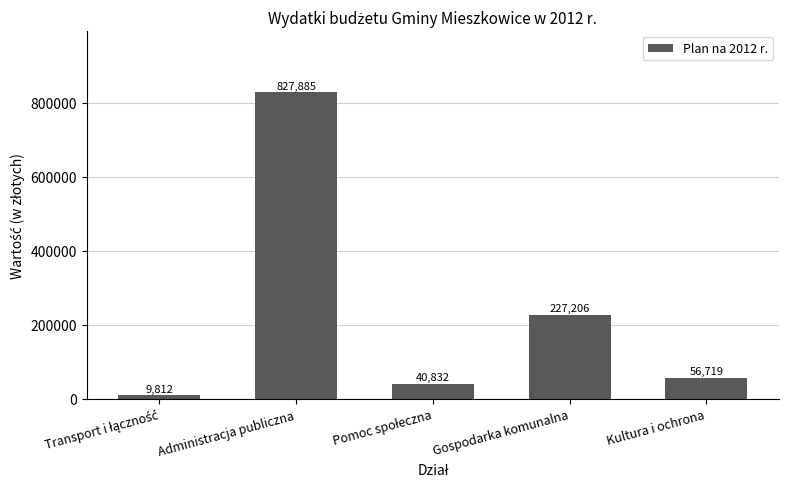

How many series are shown in this chart?

1